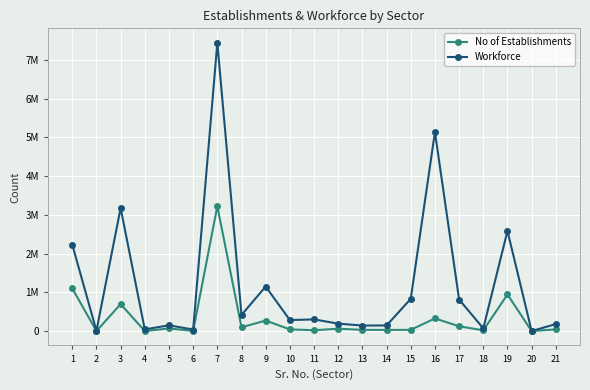

What is the sum of all No of Establishments values?

7142941